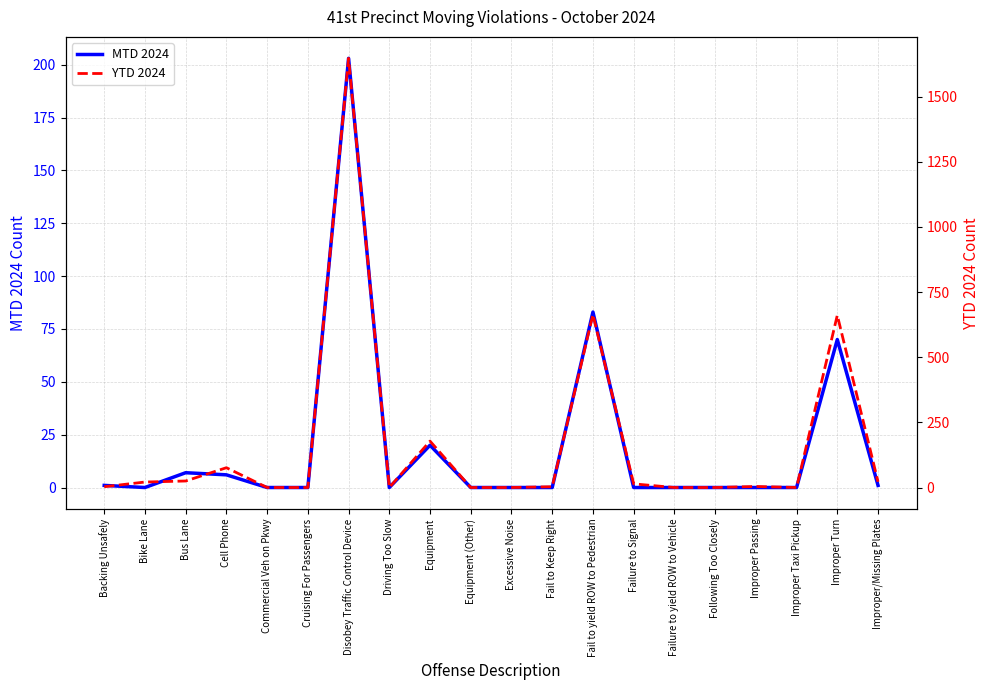

Is this an area chart (filled region under the line)?

No